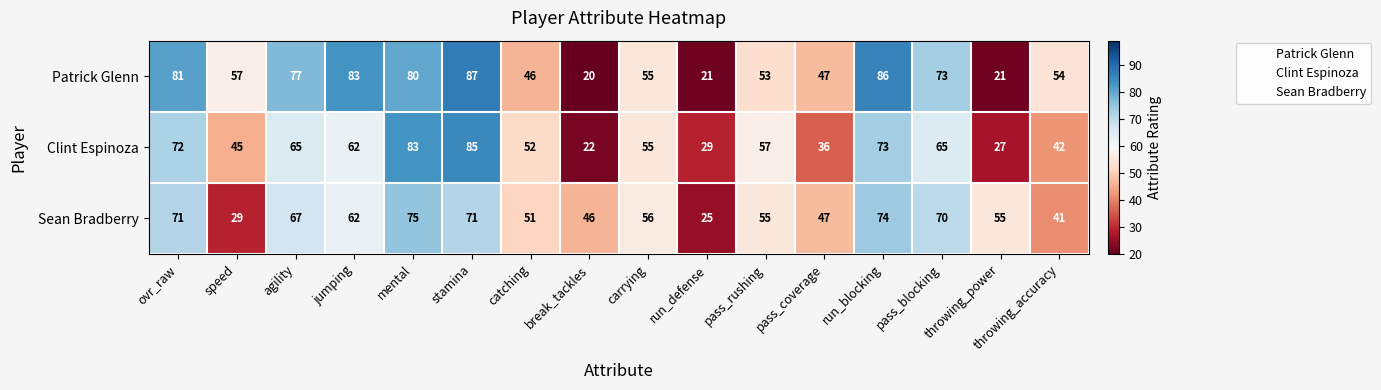

How many distinct data groups are displayed?

3